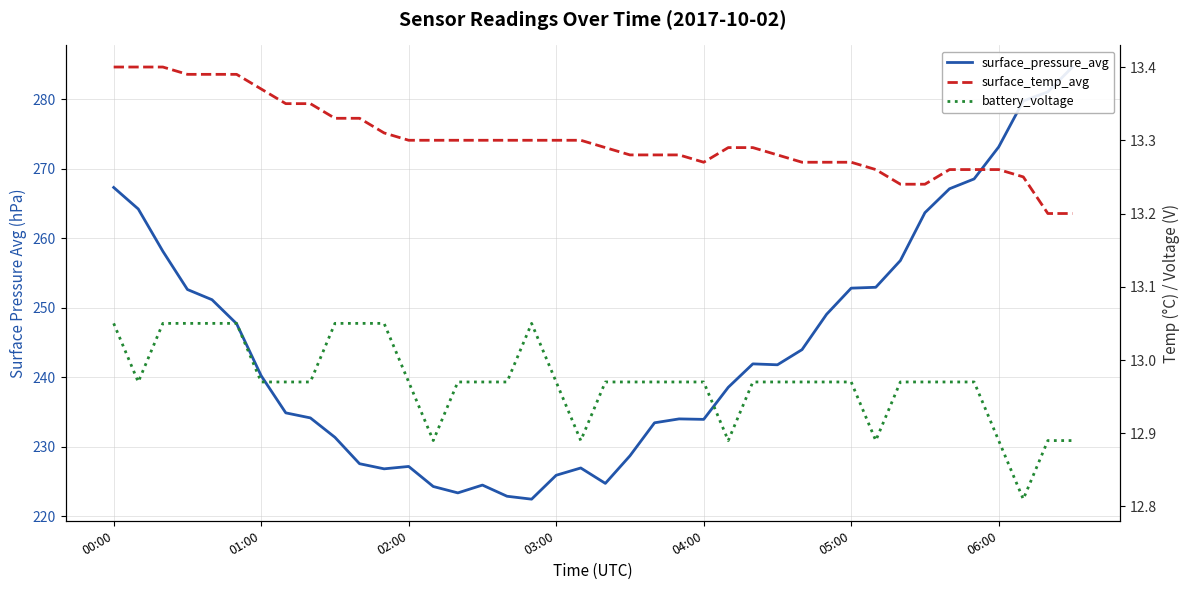

Rank the series by their maximum value, from lowest to highest.

battery_voltage, surface_temp_avg, surface_pressure_avg